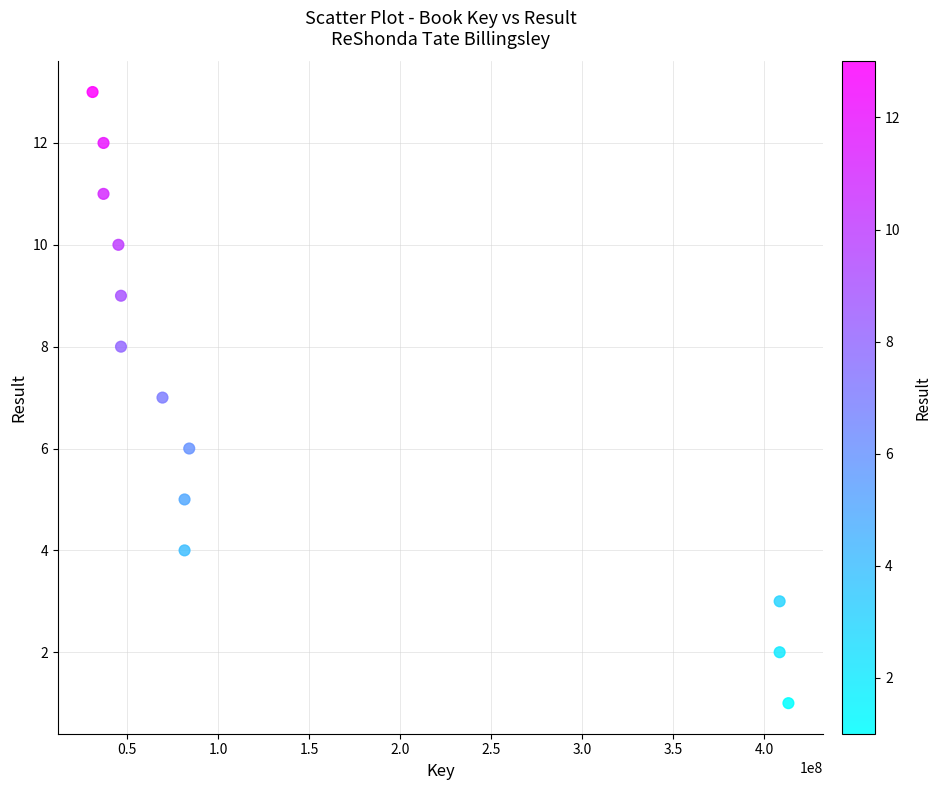

What is the range of X values (max minus min)?

382121504